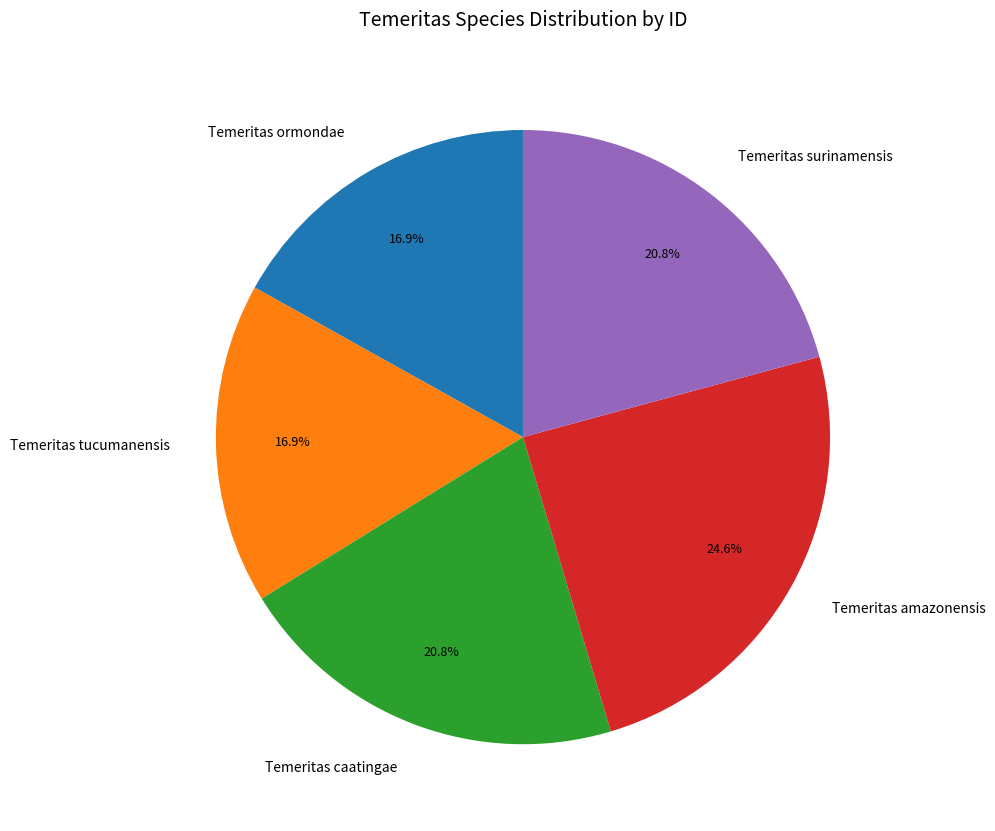

What percentage is the Temeritas surinamensis slice, to the nearest percent?

21%